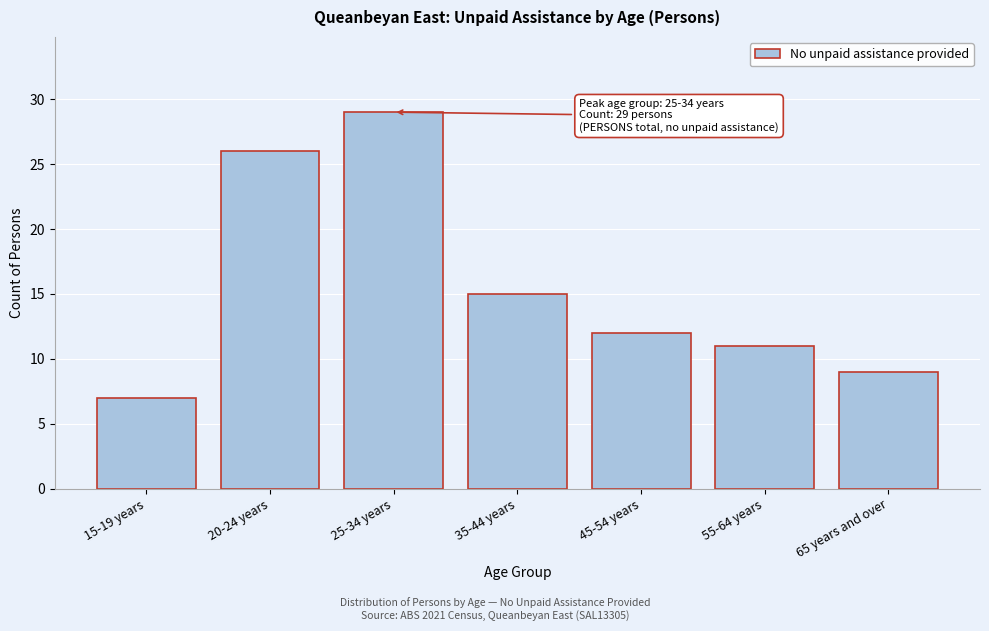

Reading left to right, transcribe all the data shown in this chart.

7	26	29	15	12	11	9